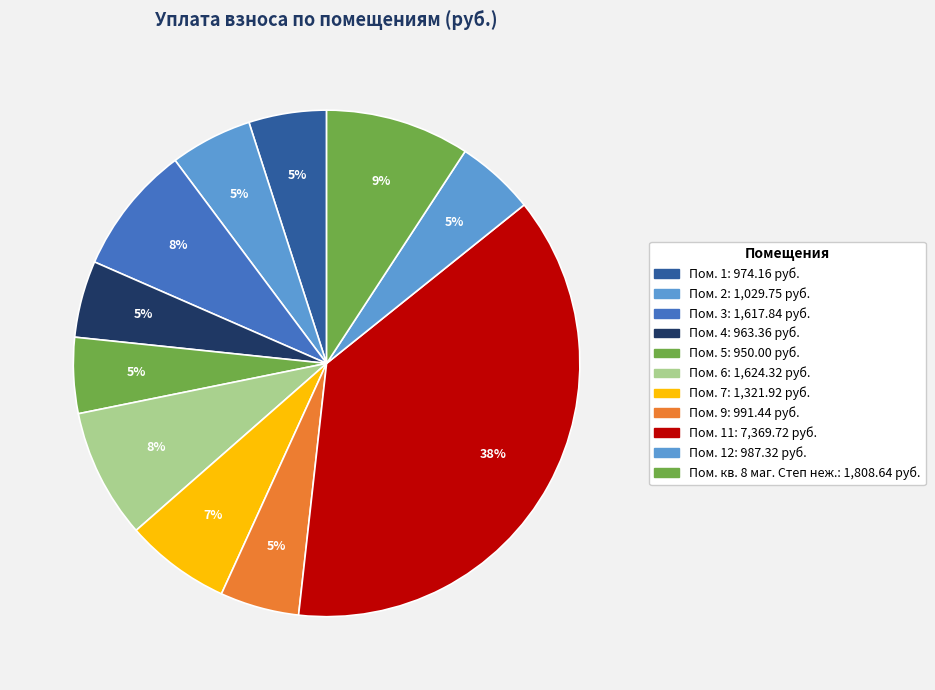

How many segments does this pie chart have?

11